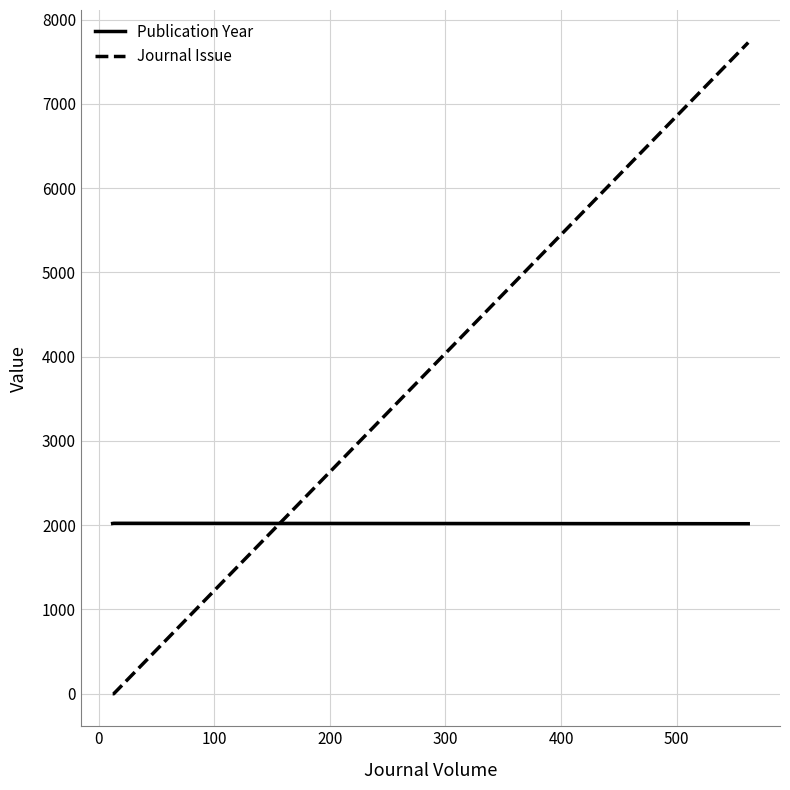

Which series has the largest total across all categories?

Journal Issue